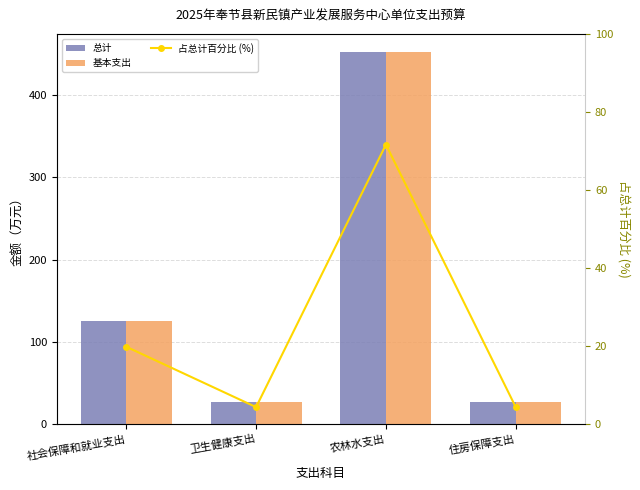

What are all the series names shown in the legend?

总计, 基本支出, 占总计百分比 (%)